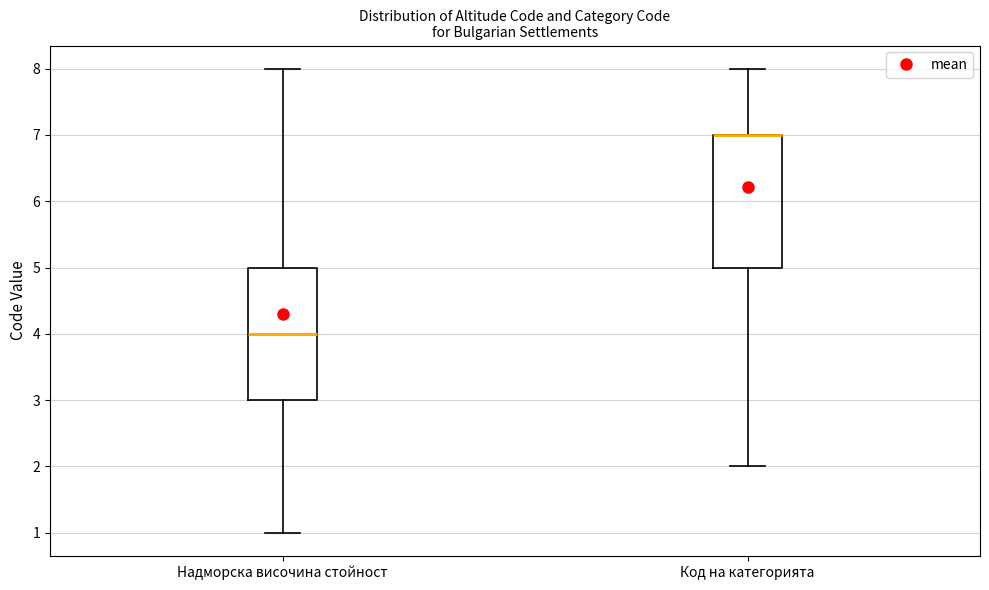

Reading left to right, transcribe this box plot: for each box, give where its median line is, the range the box spans, and where its two whiskers end, as read against the y-axis. The values are not printed on the chart, so give them approximately, as read against the axis.

Надморска височина стойност: median 4, box 3 to 5, whiskers 1 to 8
Код на категорията: median 7 (drawn on the box's upper edge), box 5 to 7, whiskers 2 to 8